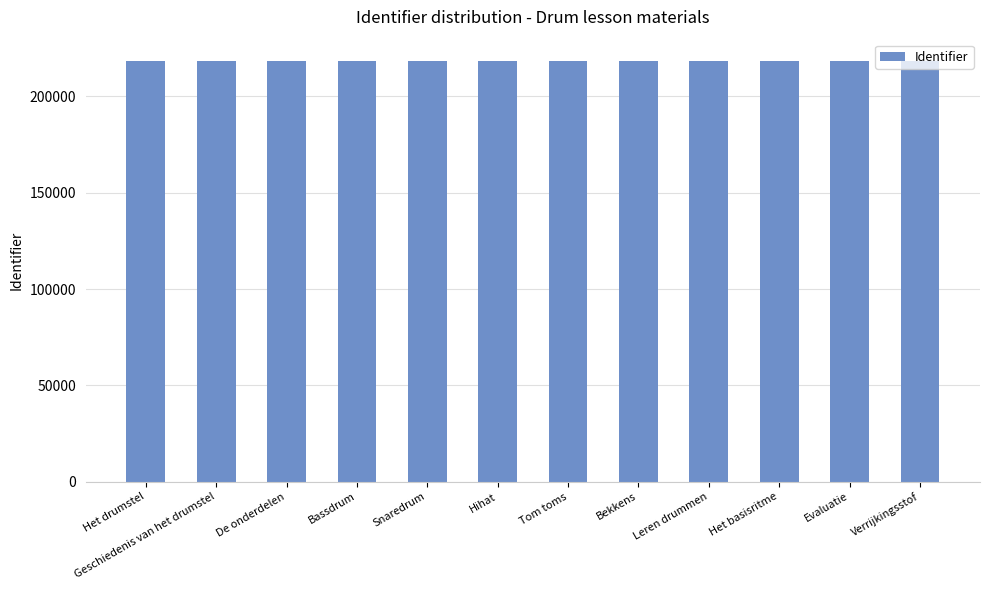

The chart shows a value of 119396 at Leren drummen. True or false?

False